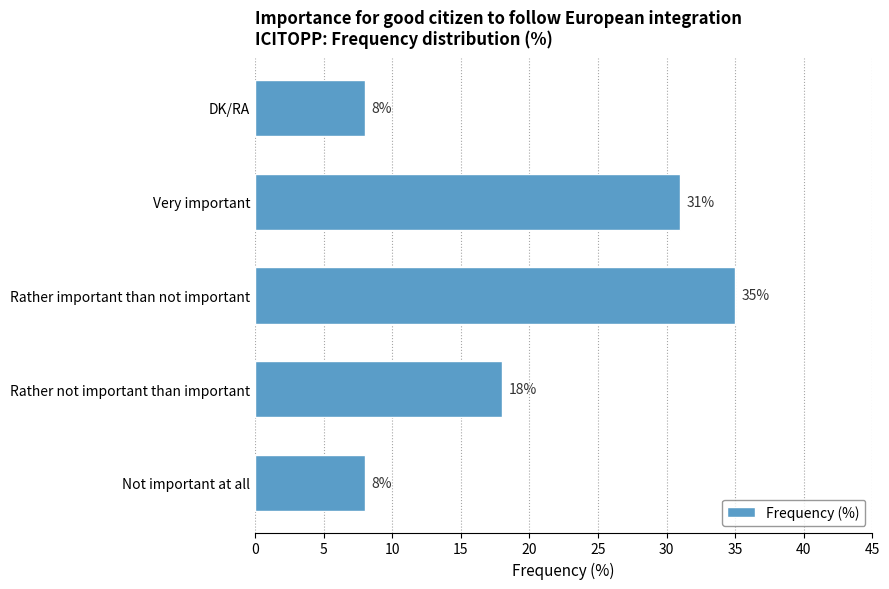

The value at Very important is 12. True or false?

False